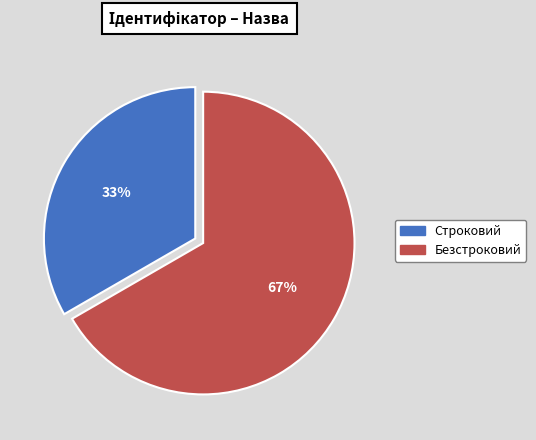

What is the smallest slice in the pie chart?

Строковий